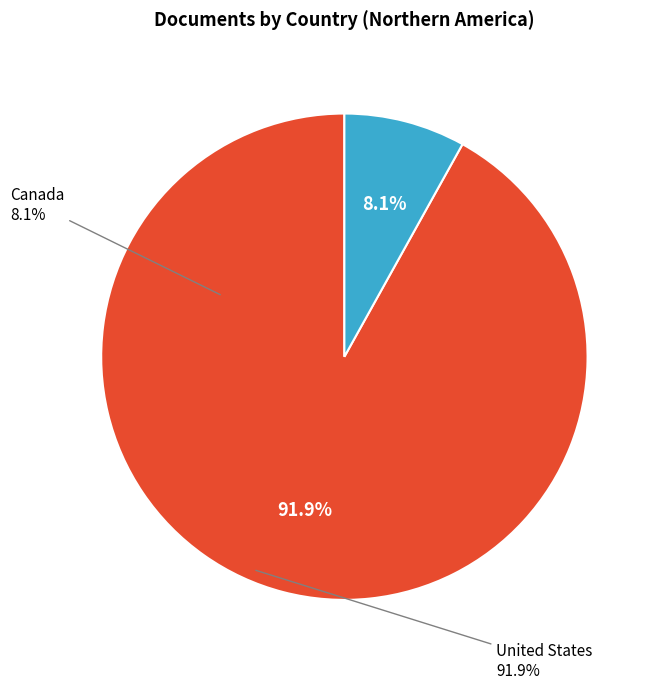

To the nearest percent, what is the difference between the United States and Canada slice percentages?

84%